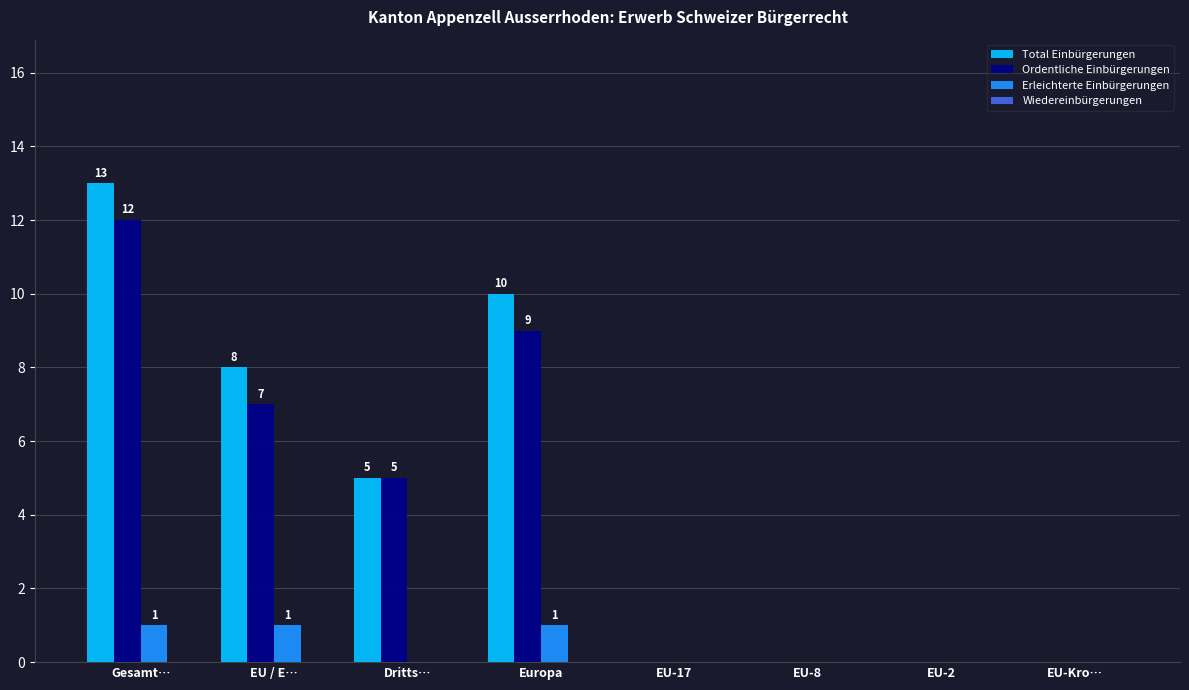

Reading left to right, transcribe all the data shown in this chart.

Total Einbürgerungen: Gesamt…=13	EU / E…=8	Dritts…=5	Europa=10	EU-17=0	EU-8=0	EU-2=0	EU-Kro…=0
Ordentliche Einbürgerungen: Gesamt…=12	EU / E…=7	Dritts…=5	Europa=9	EU-17=0	EU-8=0	EU-2=0	EU-Kro…=0
Erleichterte Einbürgerungen: Gesamt…=1	EU / E…=1	Dritts…=0	Europa=1	EU-17=0	EU-8=0	EU-2=0	EU-Kro…=0